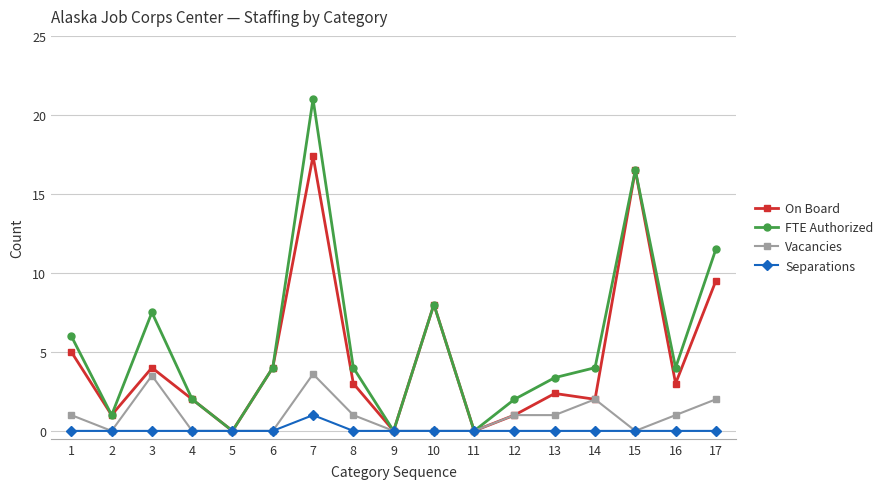

List the series in order of their peak value, highest first.

FTE Authorized, On Board, Vacancies, Separations